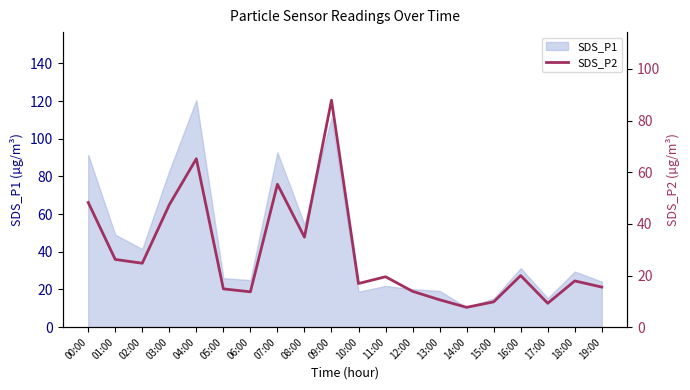

Which category has the highest value in the SDS_P1 series?

04:00